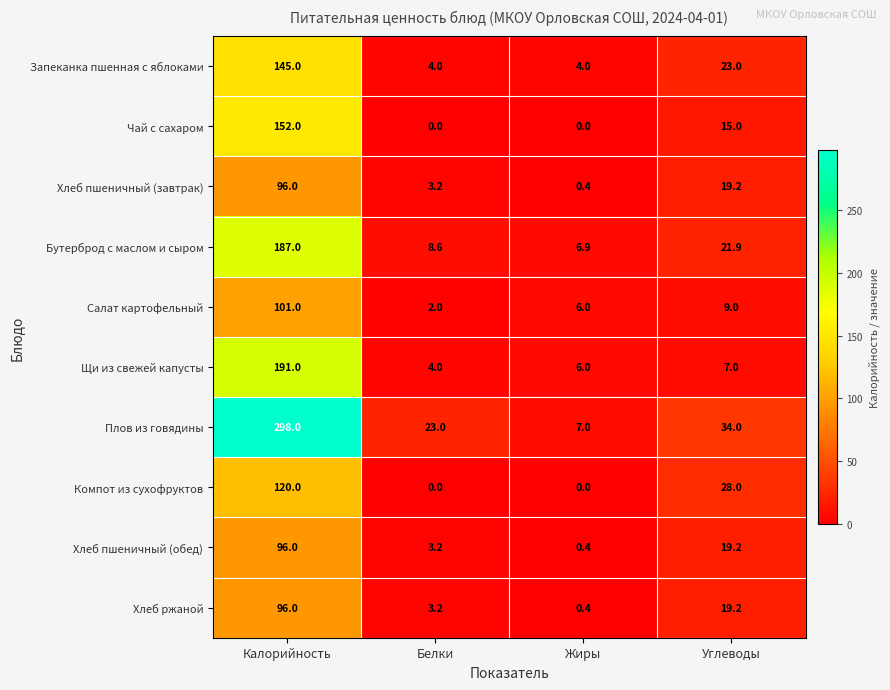

What is the maximum value for Хлеб пшеничный (завтрак)?

96.0